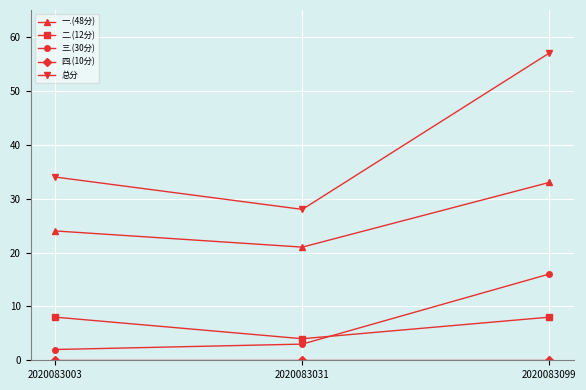

Rank the categories by 一.(48分) value from lowest to highest.

2020083031, 2020083003, 2020083099